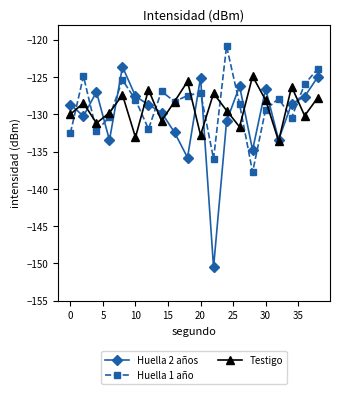

How many interior local valleys does the Huella 1 año series have?

6